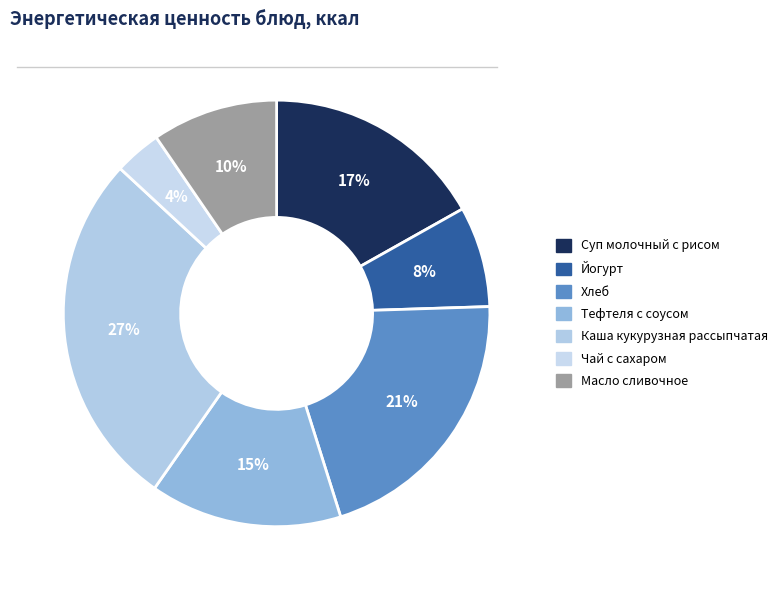

The Чай с сахаром slice represents 13% of the pie. True or false?

False